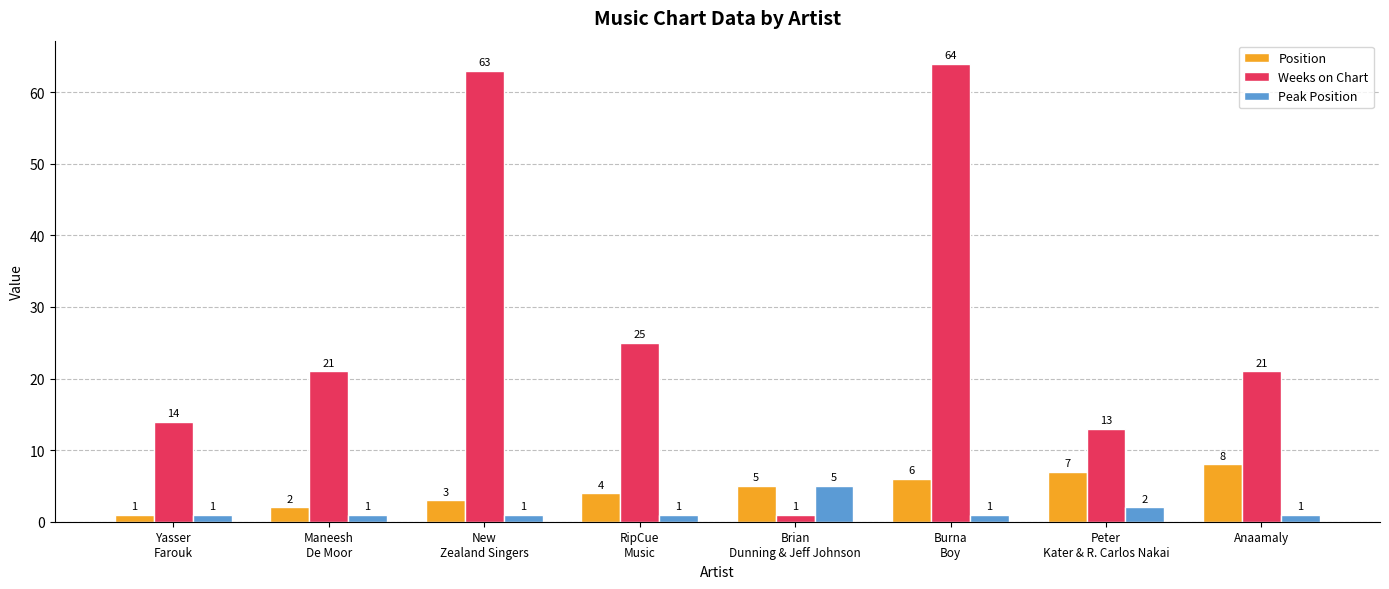

What is the value of the Peak Position bar at the 2nd from the left?

1